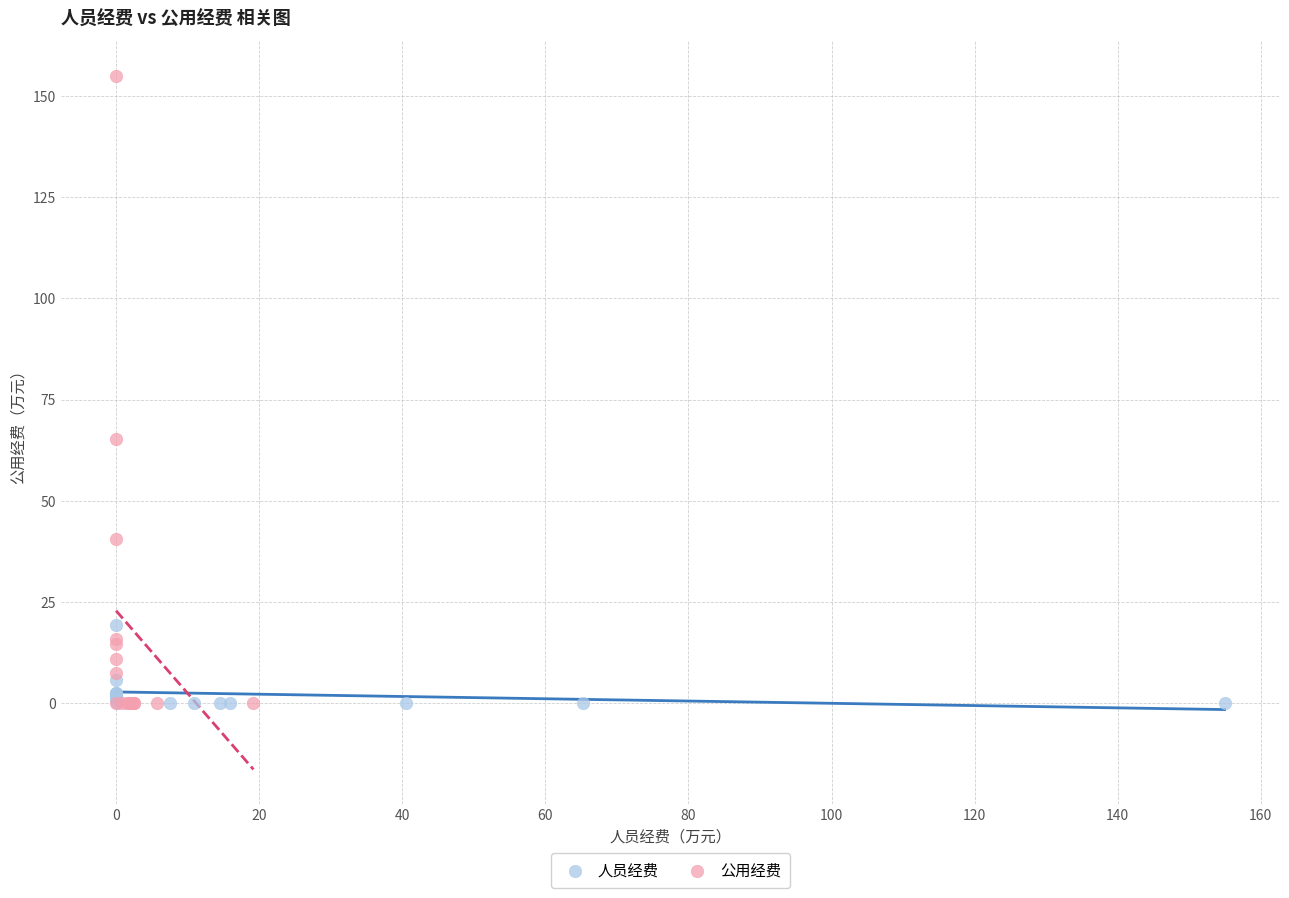

Which series has the largest Y range (max minus min)?

公用经费